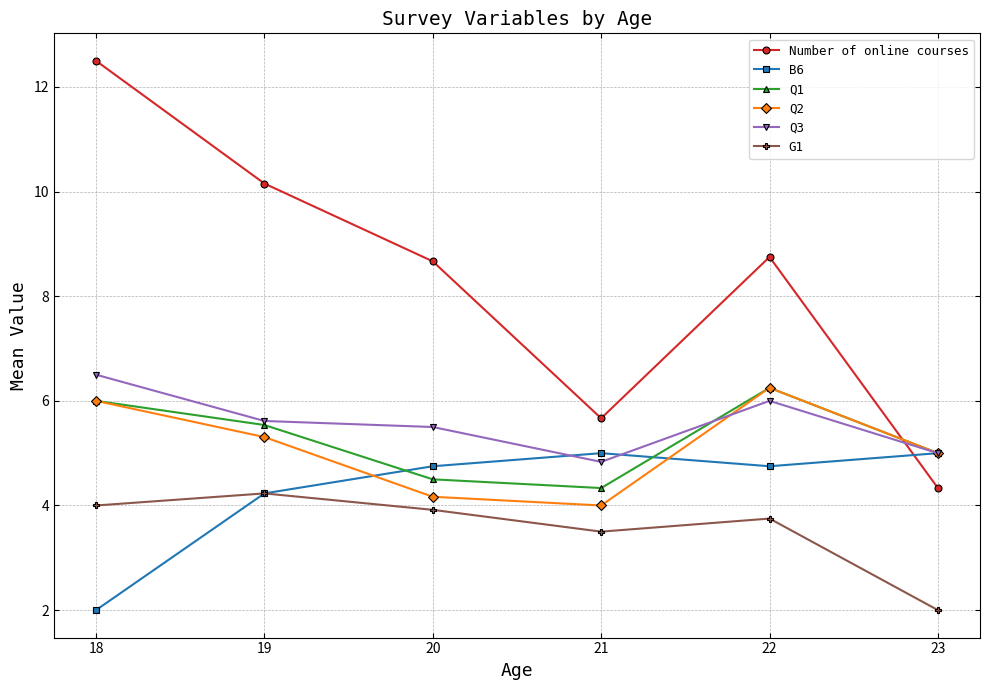

Between 20 and 22, which series saw the biggest shift?

Q2